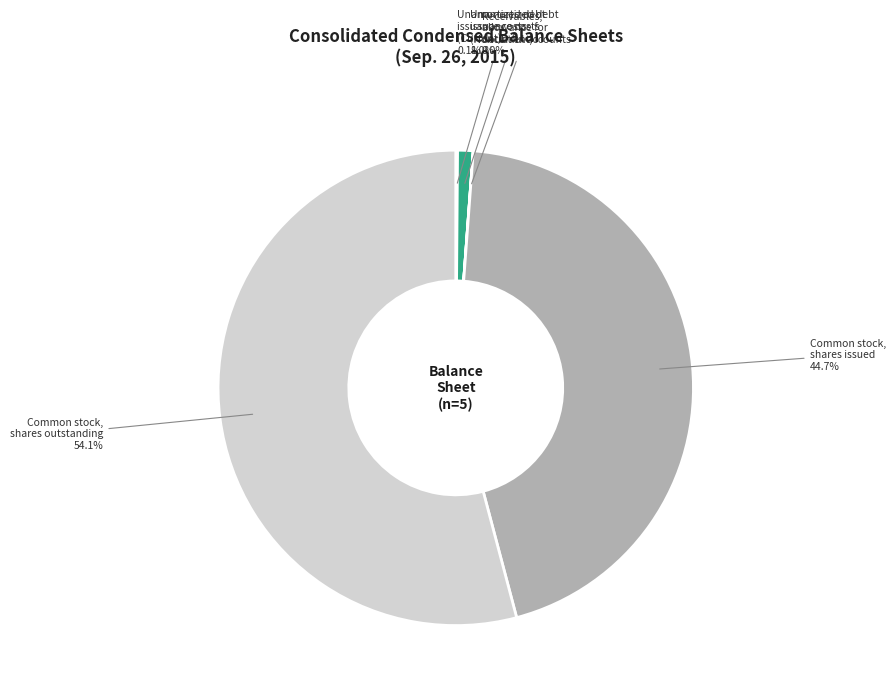

Is there any slice that represents more than half of the pie?

Yes